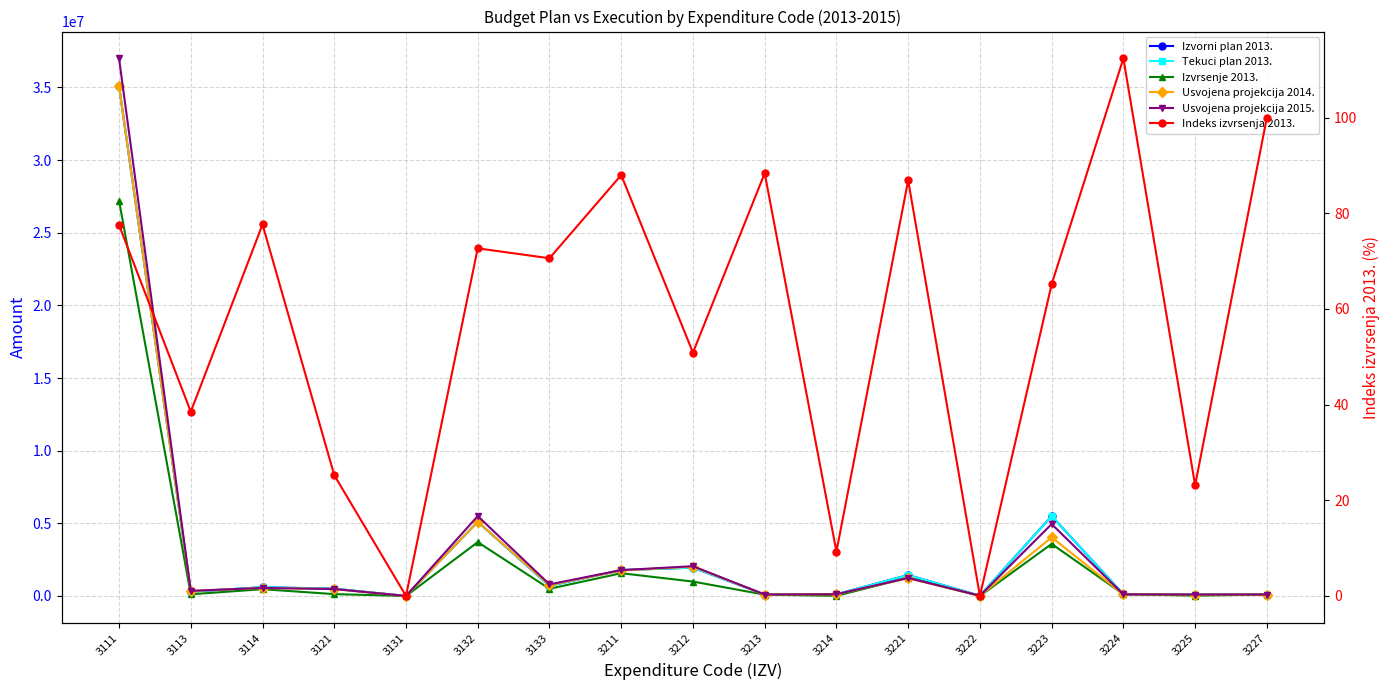

Rank the categories by Usvojena projekcija 2015. value from highest to lowest.

3111, 3132, 3223, 3212, 3211, 3221, 3133, 3114, 3121, 3113, 3214, 3224, 3213, 3225, 3227, 3222, 3131